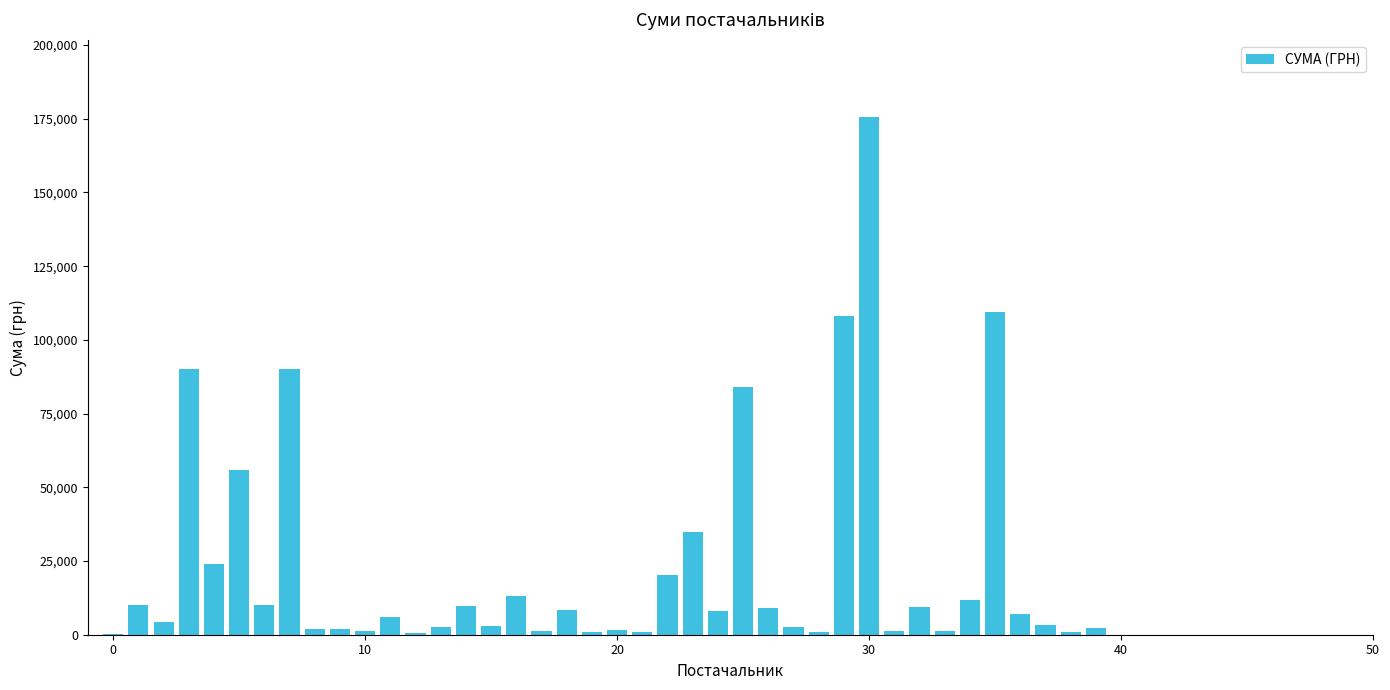

What is the sum of all values?

927461.8